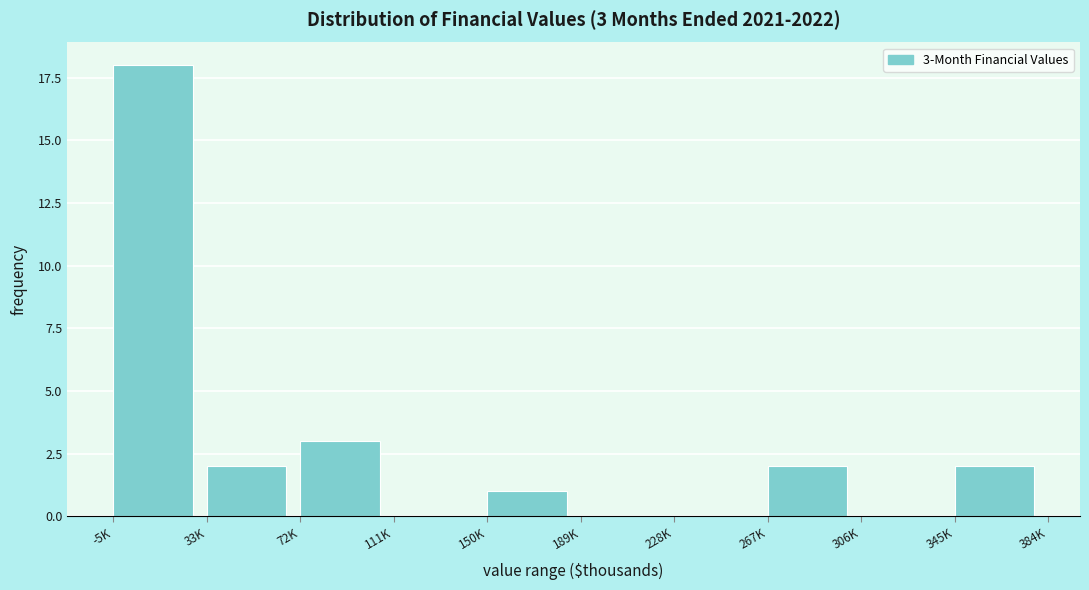

Reading left to right, extract all data points from this chart.

-5K=18	33K=2	72K=3	111K=0	150K=1	189K=0	228K=0	267K=2	306K=0	345K=2